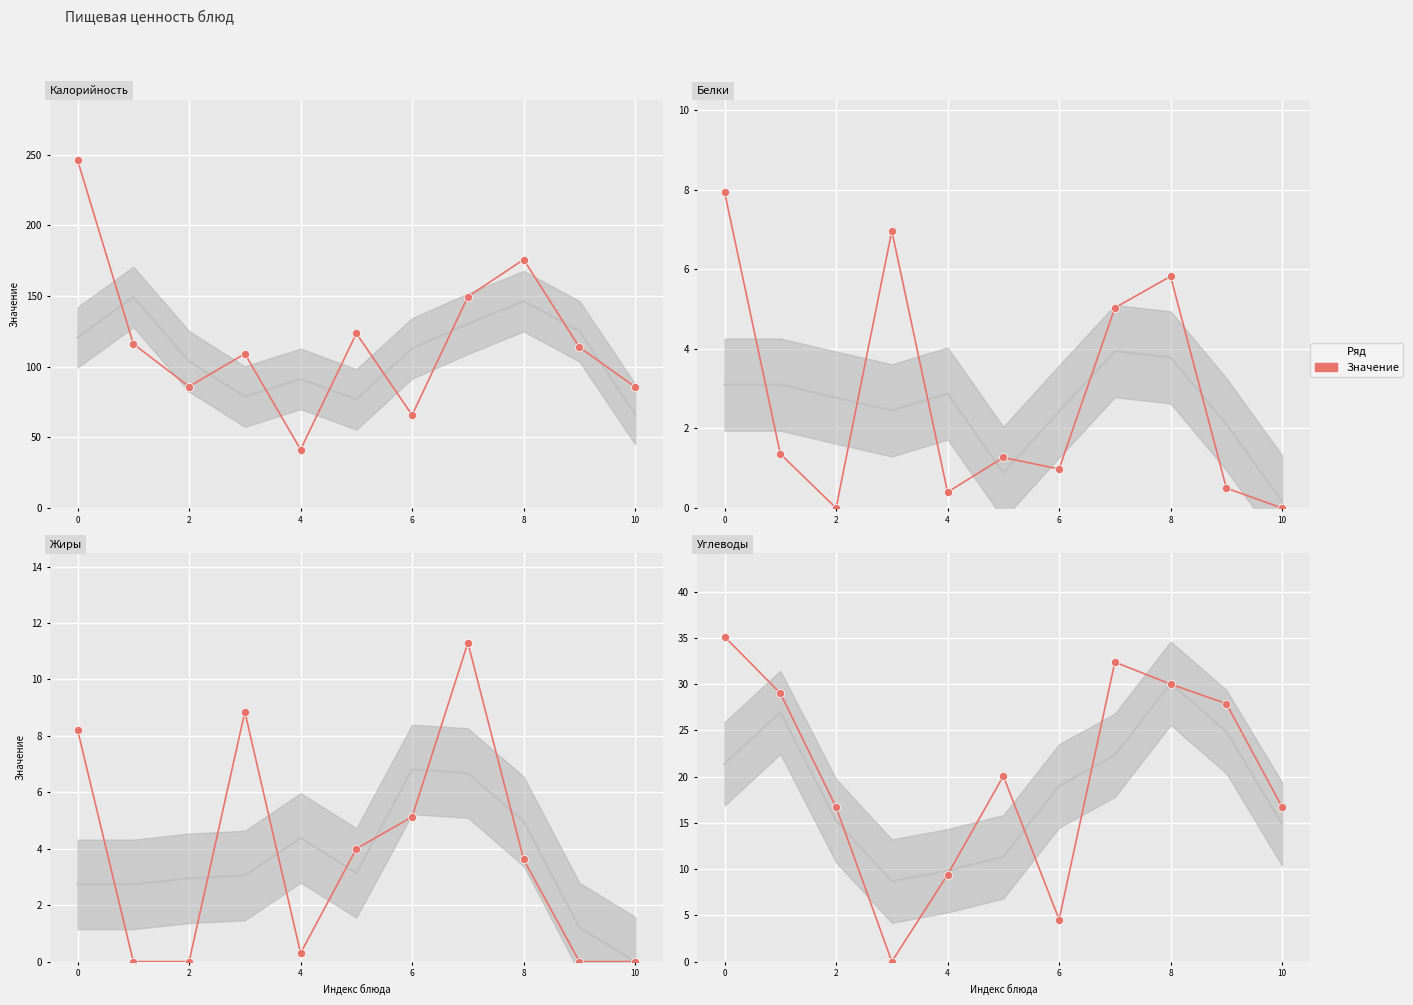

Which series has the largest total across all categories?

Калорийность